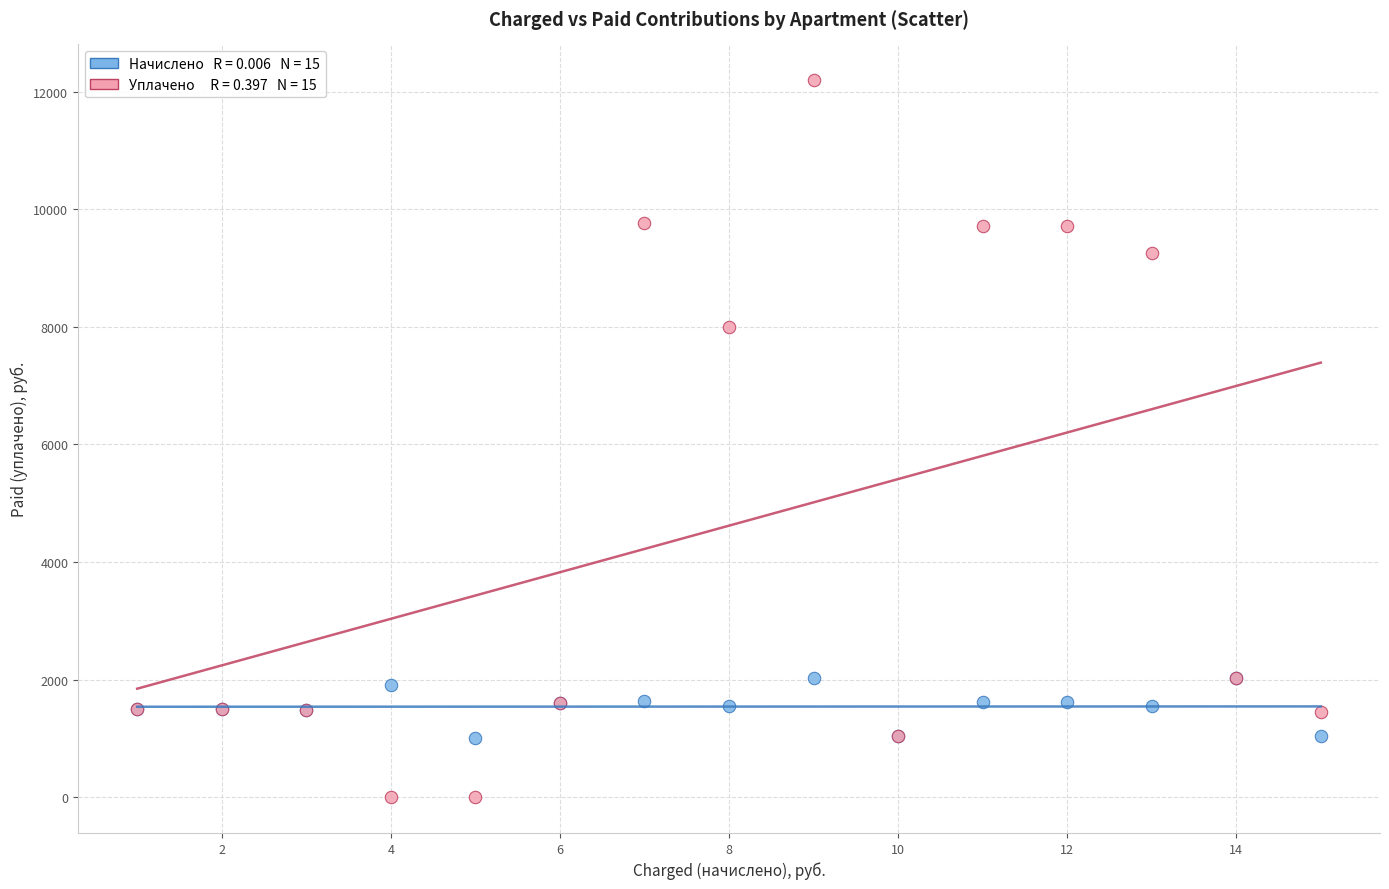

Across all series, what Y value is closest to 6096?

8001.4